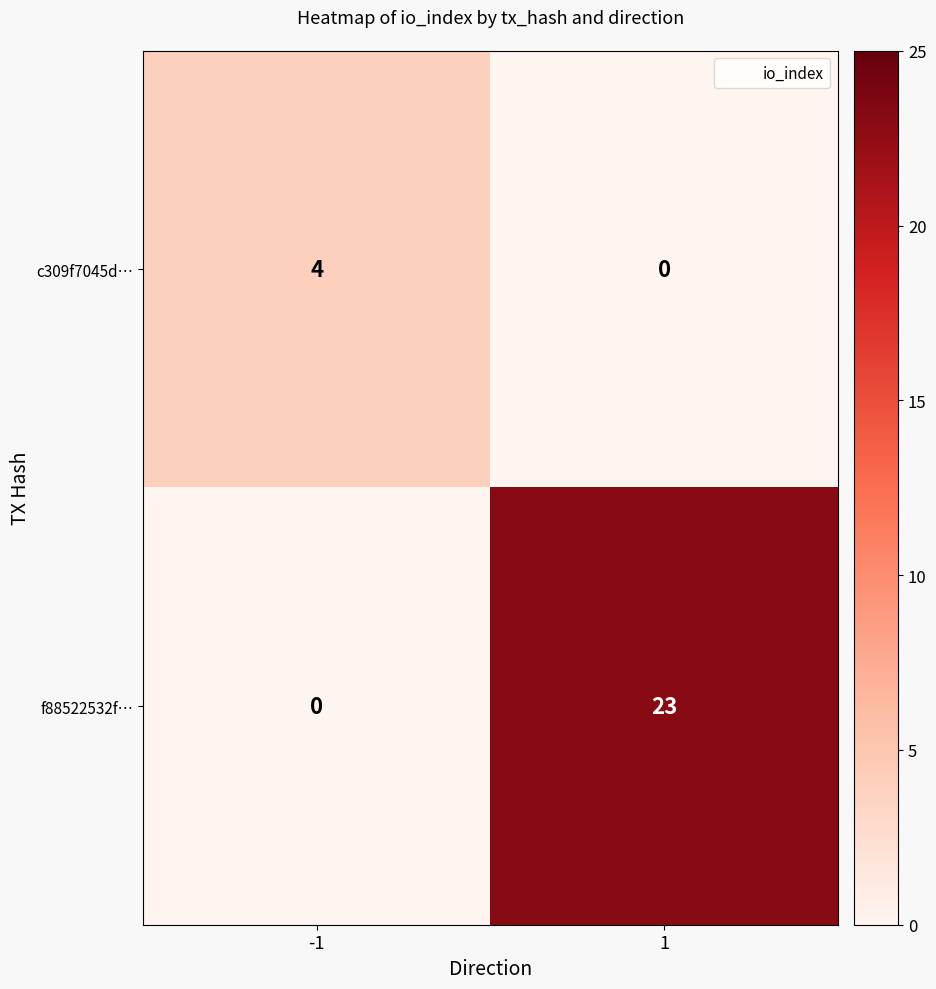

What is the maximum value for f88522532f…?

23